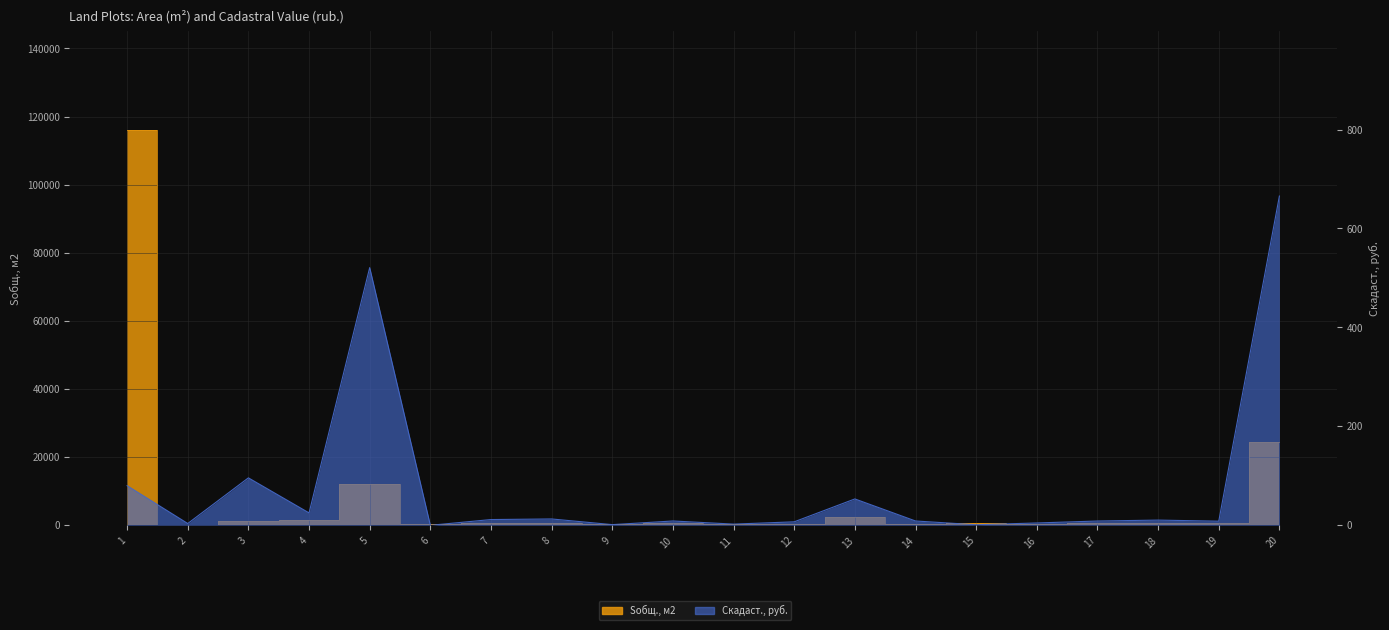

True or false: Sобщ., м2 and Cкадаст., руб. intersect in this chart.

False